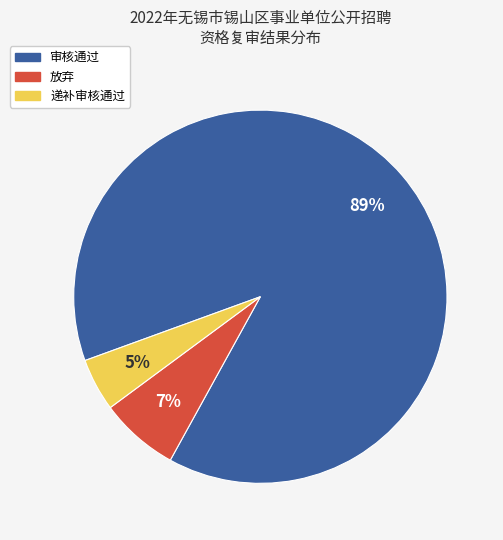

To the nearest percent, what is the average slice percentage?

33%